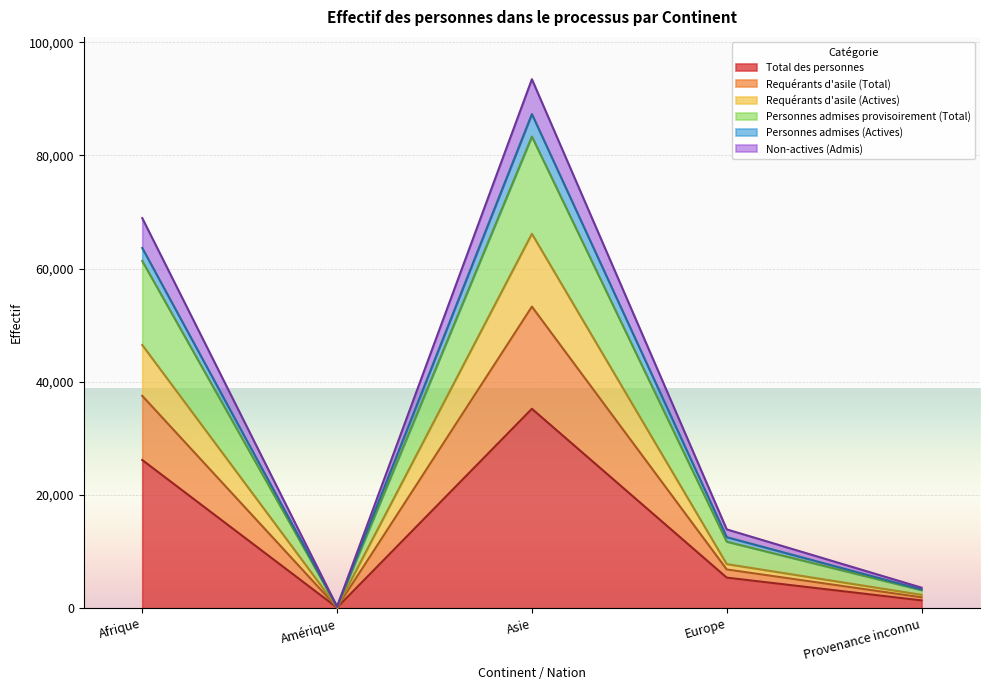

What is the approximate value of Requérants d'asile (Total) at Amérique, to the nearest 100?

200